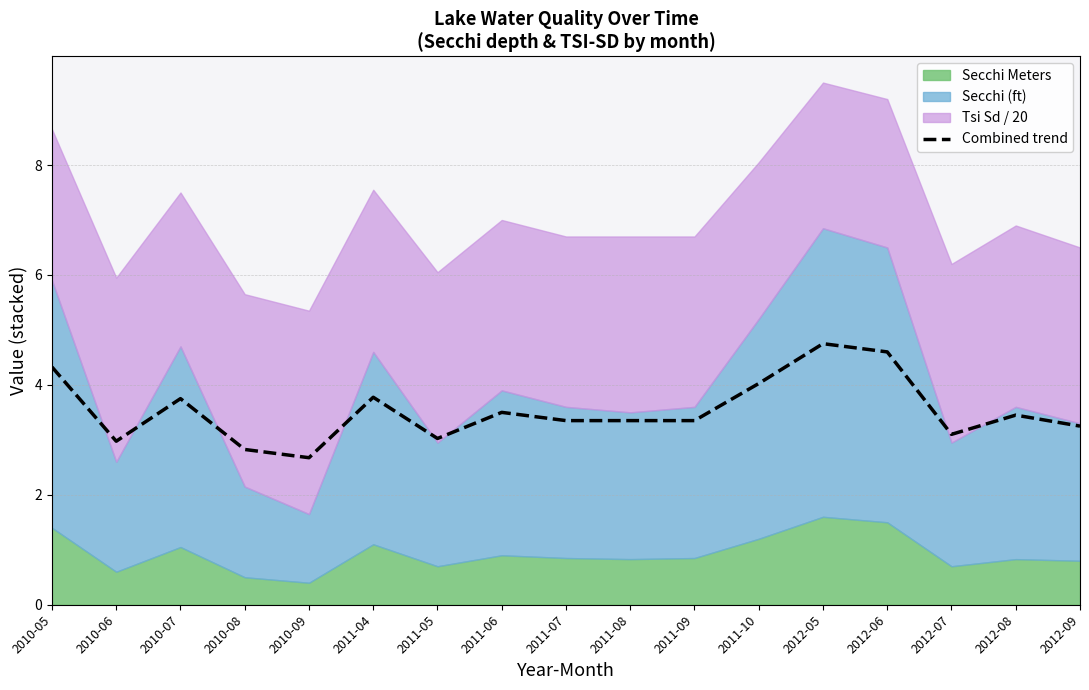

What is the average value?

3.5